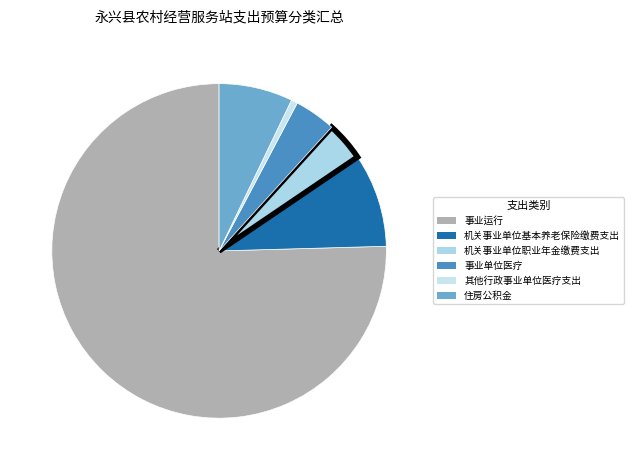

What is the smallest slice in the pie chart?

其他行政事业单位医疗支出